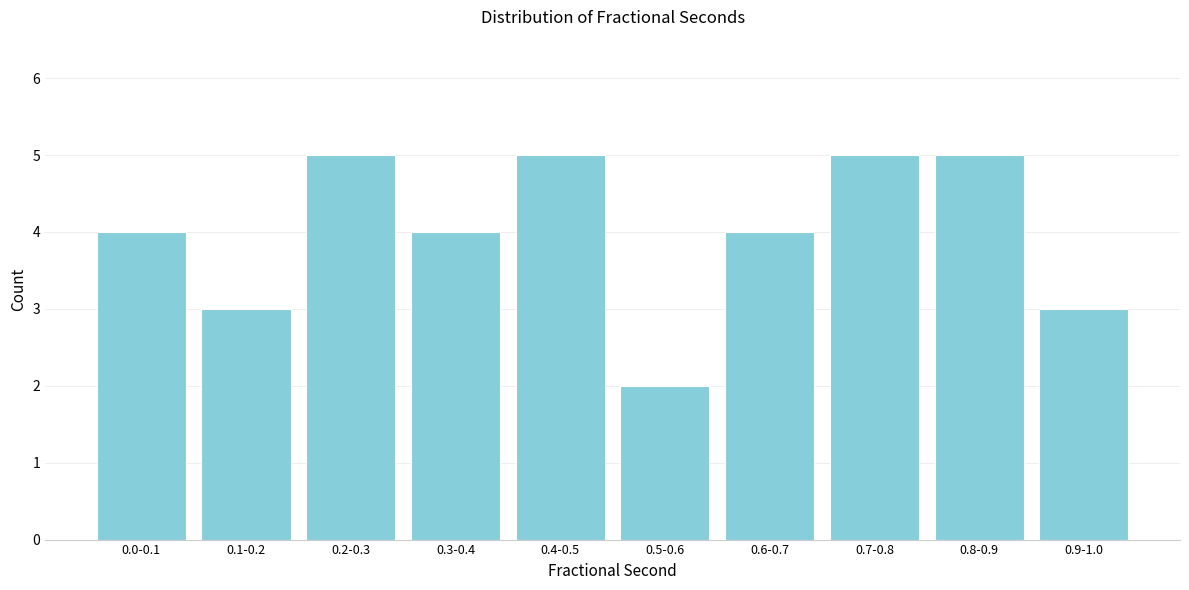

Reading left to right, list all the values displayed in this chart.

0.0-0.1=4	0.1-0.2=3	0.2-0.3=5	0.3-0.4=4	0.4-0.5=5	0.5-0.6=2	0.6-0.7=4	0.7-0.8=5	0.8-0.9=5	0.9-1.0=3